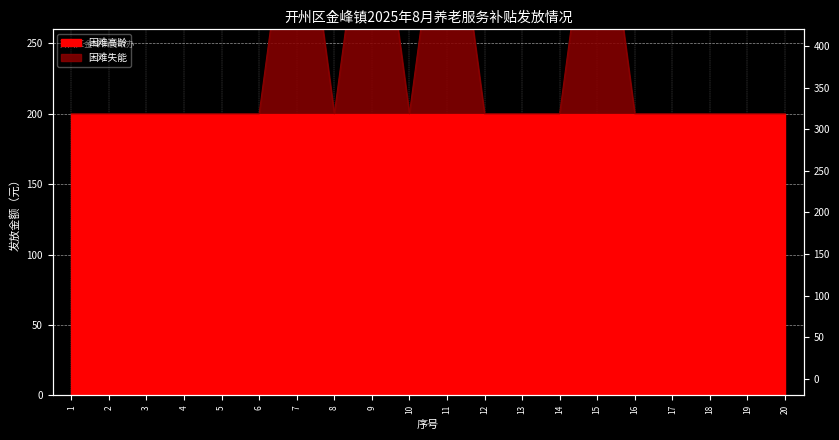

How many points are lower than both their immediate neighbors (excluding endpoints)?

2